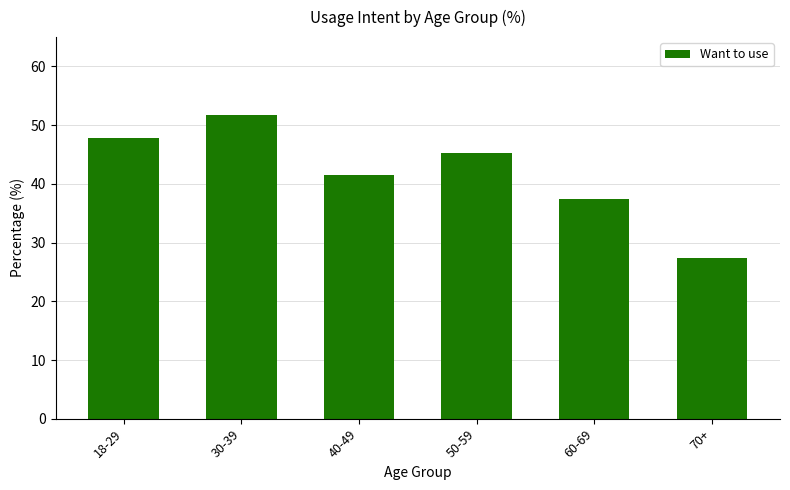

At which category does the chart reach its peak across all series?

30-39